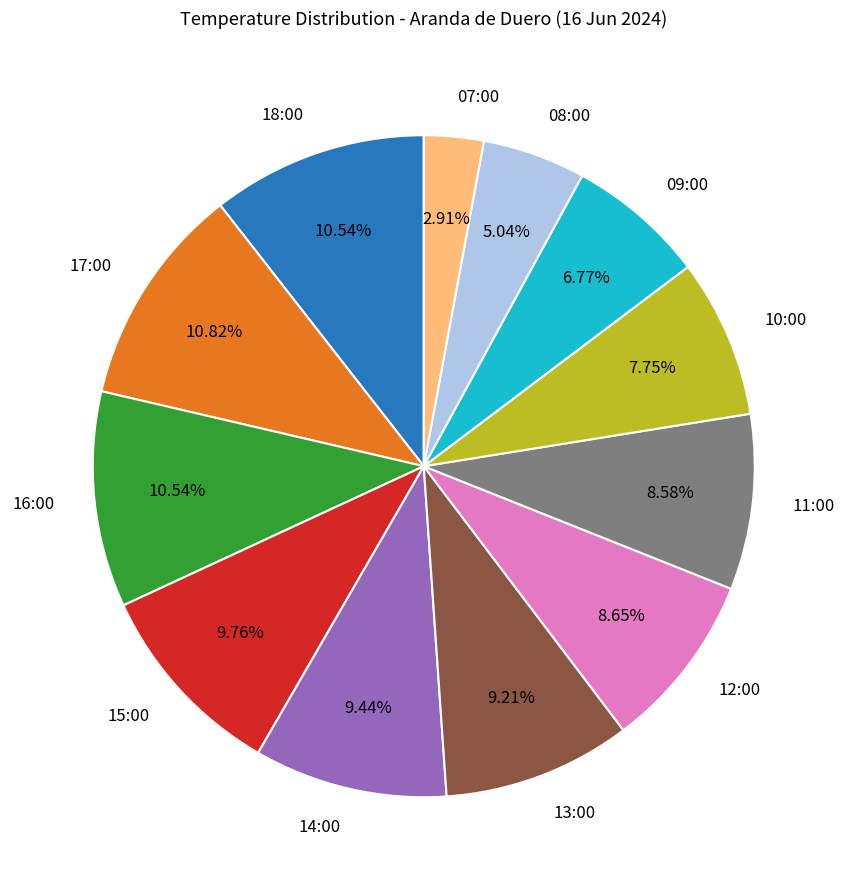

Combined, do 10:00 and 08:00 account for over 50%?

No